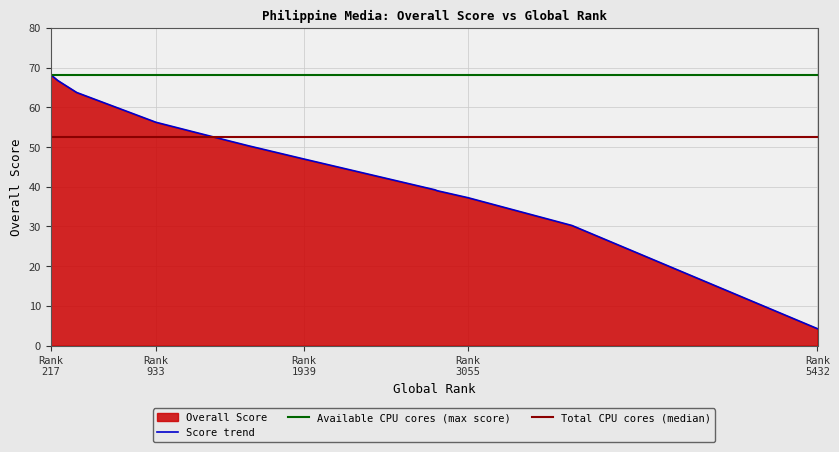

What is the ratio of the value at Rank 933 to the value at Rank 1939?

1.2